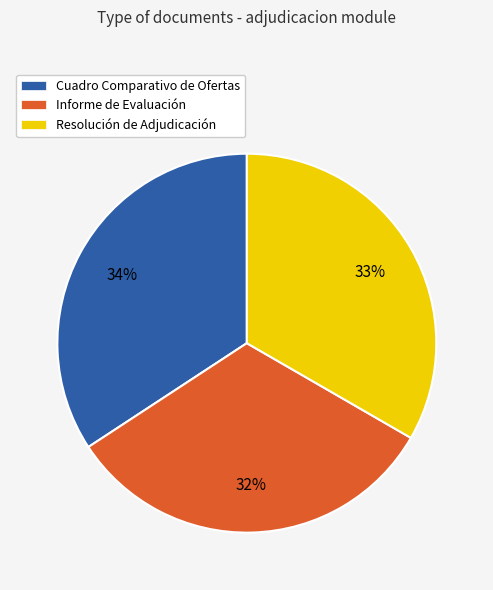

Does Resolución de Adjudicación represent more than half of the total?

No